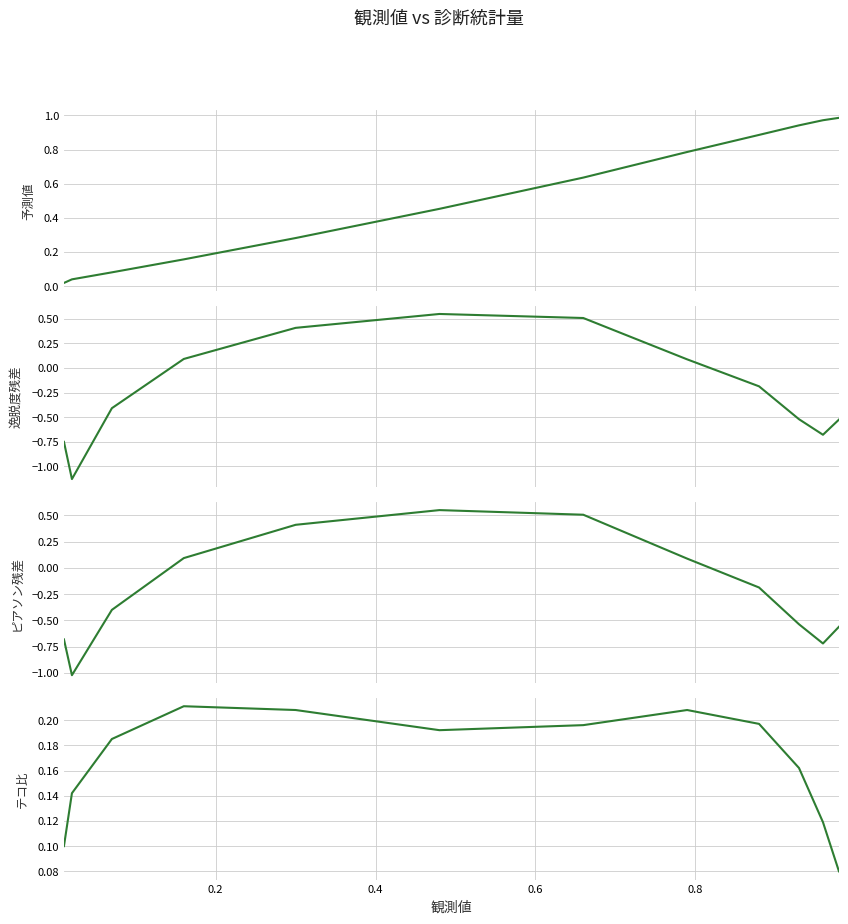

How many values in 逸脱度残差 are below zero?

7